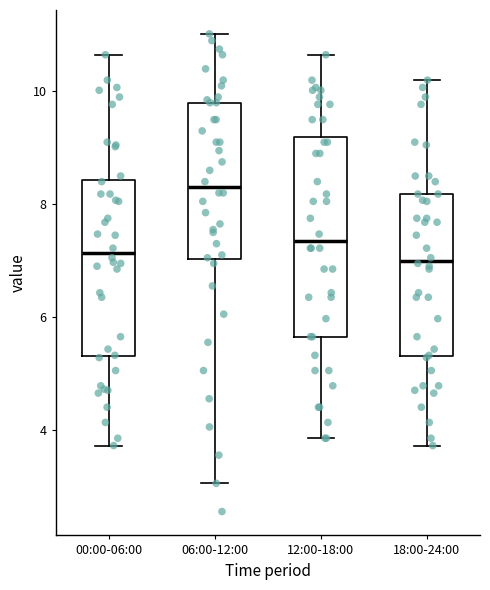

Where does the lower whisker of the box for 18:00-24:00 end on the y-axis? The values are not printed on the chart, so give them approximately, as read against the axis.

3.8